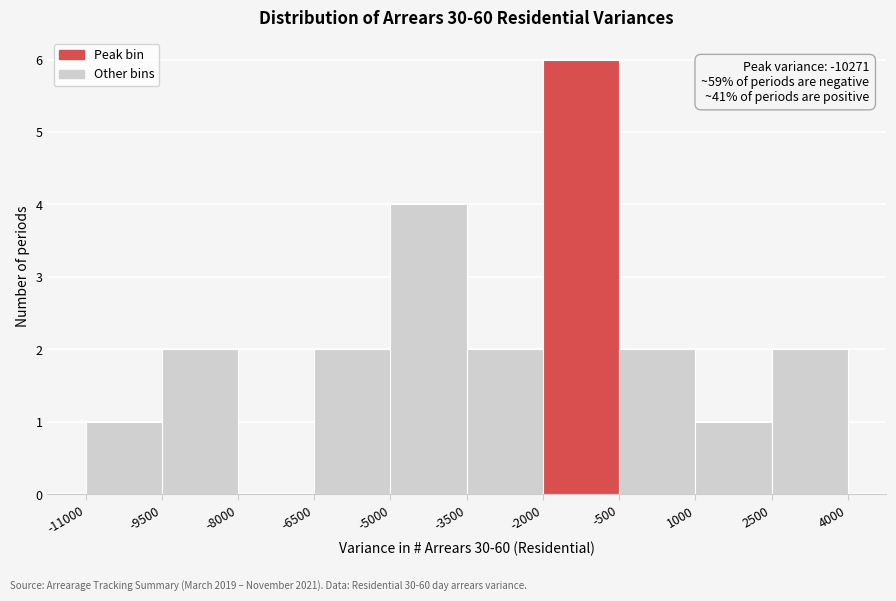

Over which range of the x-axis is the bar tallest?

-2000 to -500